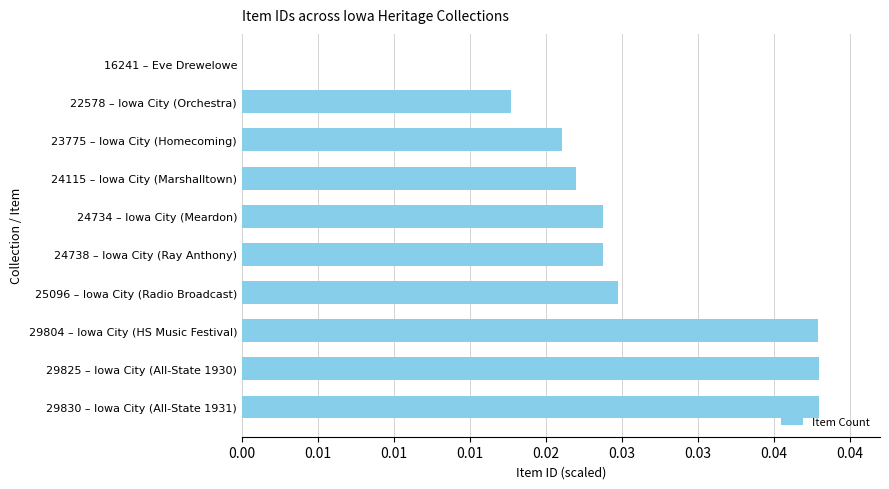

Are the bars horizontal?

Yes